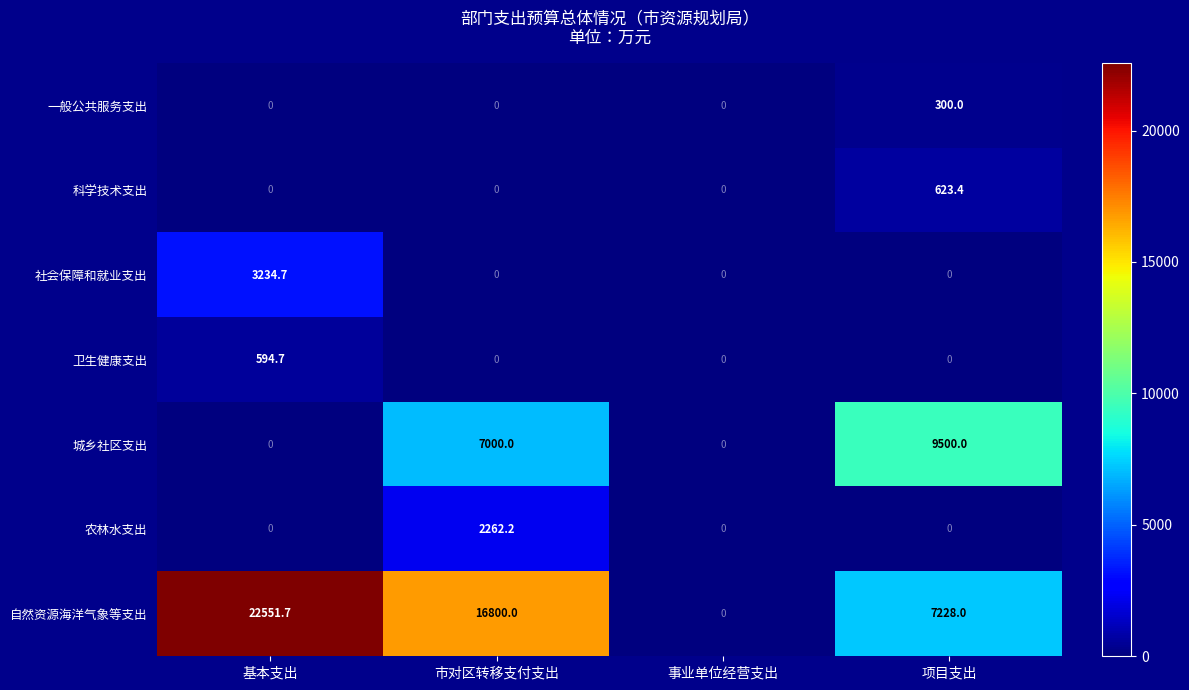

True or false: 卫生健康支出 has a value of 594.7 at 基本支出.

True